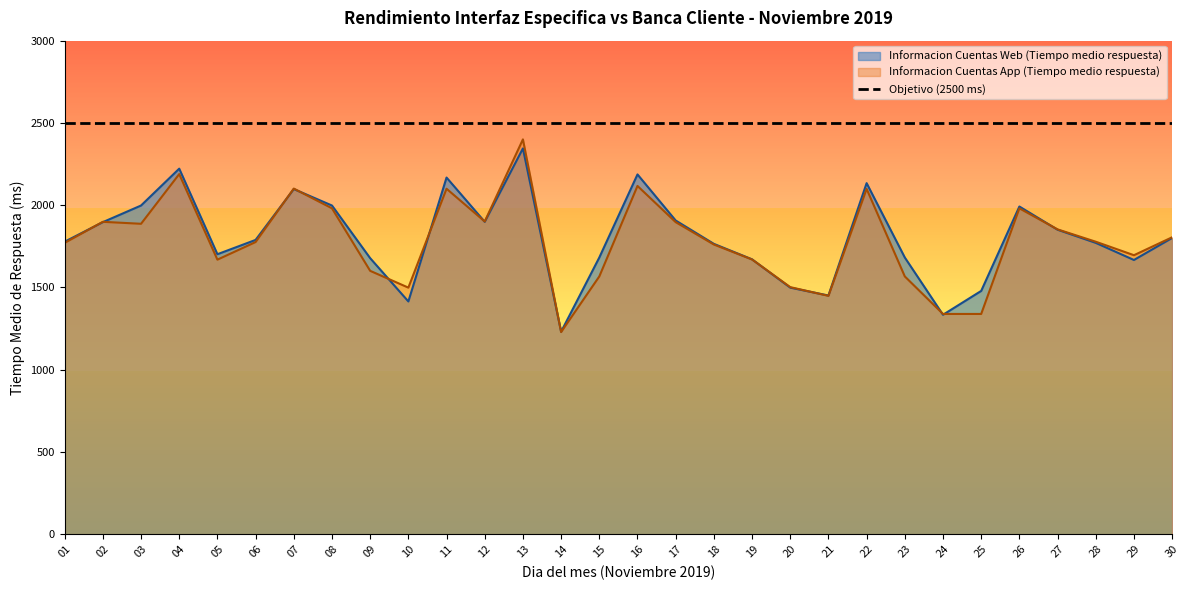

Reading left to right, list all the values displayed in this chart.

Informacion Cuentas Web (Tiempo medio respuesta): 1778	1897	1998	2222	1702	1789	2098	1998	1678	1415	2168	1899	2345	1231	1682	2187	1907	1765	1671	1499	1451	2134	1682	1334	1479	1992	1851	1771	1667	1801
Informacion Cuentas App (Tiempo medio respuesta): 1771	1899	1887	2189	1669	1776	2101	1981	1601	1499	2100	1901	2400	1229	1567	2117	1897	1761	1670	1502	1449	2099	1567	1339	1339	1981	1853	1778	1696	1805